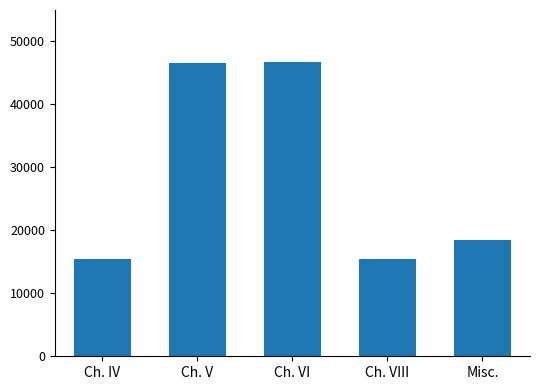

What is the greatest value displayed?

46809